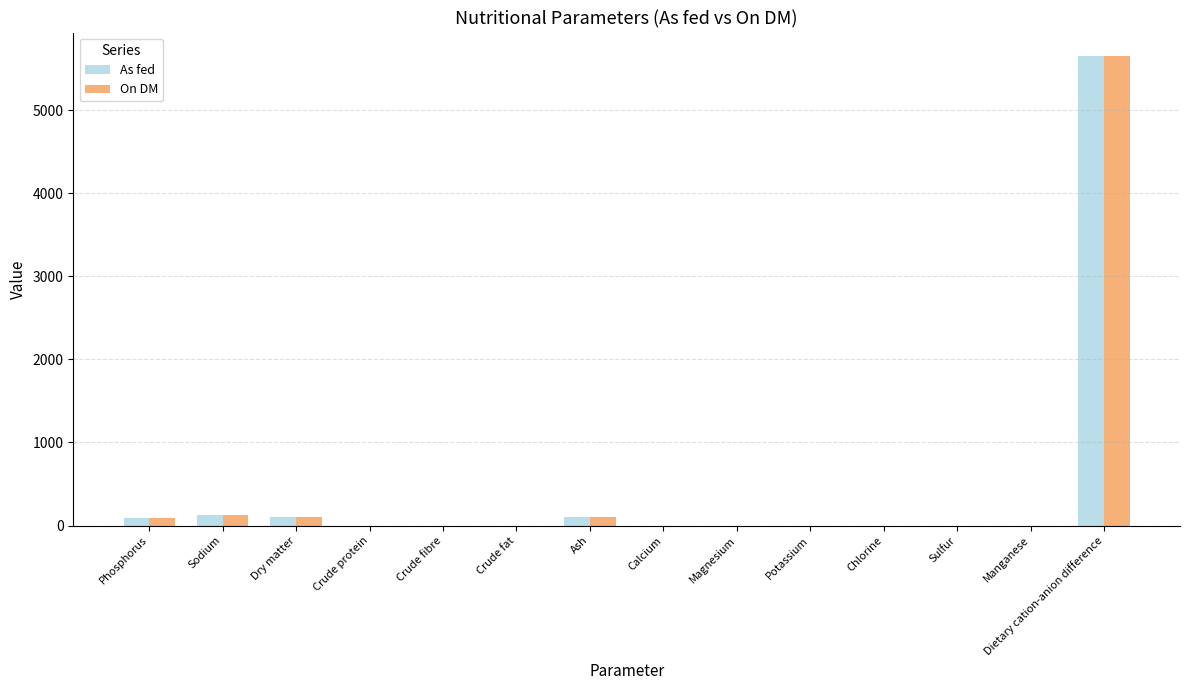

Which label corresponds to the largest value in the chart?

Dietary cation-anion difference